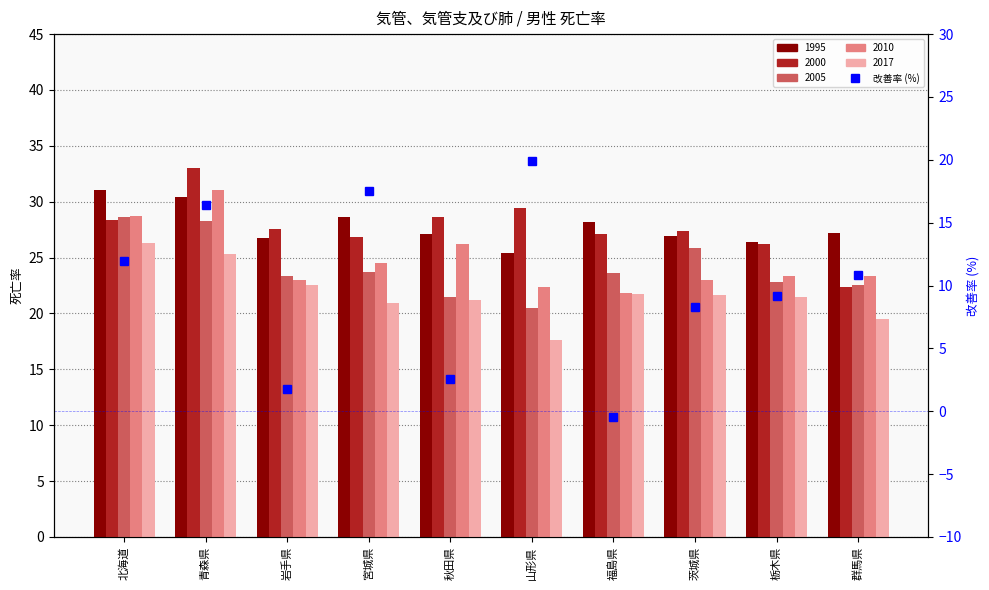

List the labels in order of value, smallest first.

福島県, 岩手県, 秋田県, 茨城県, 栃木県, 群馬県, 北海道, 青森県, 宮城県, 山形県